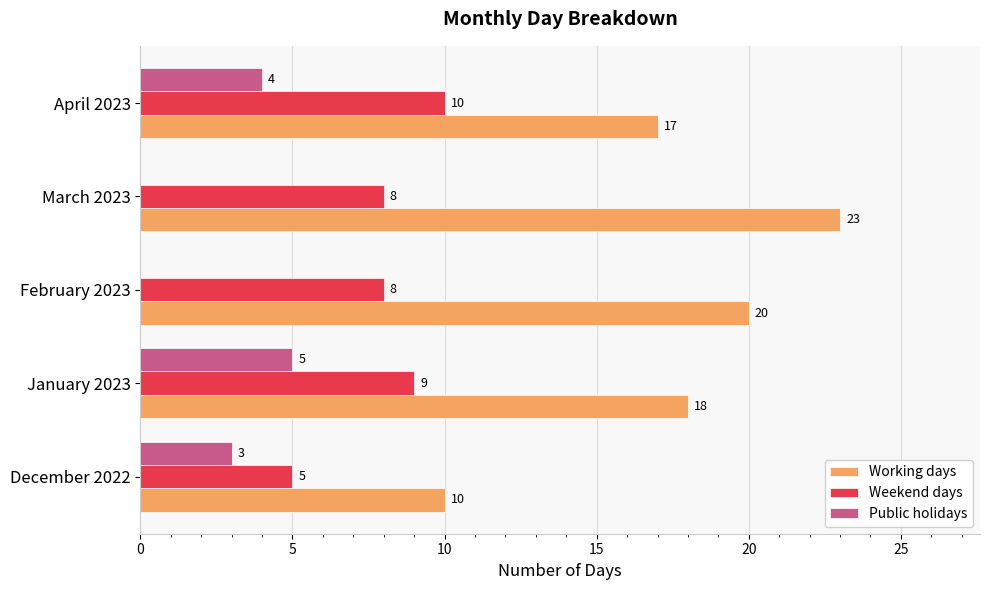

Is it true that Working days equals 17 at April 2023?

True